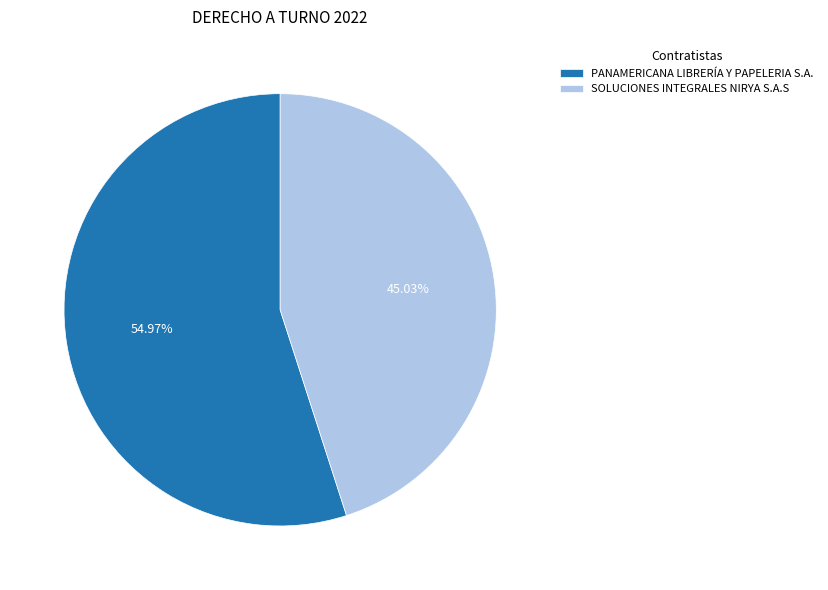

Do SOLUCIONES INTEGRALES NIRYA S.A.S and PANAMERICANA LIBRERÍA Y PAPELERIA S.A. together represent more than half of the pie?

Yes